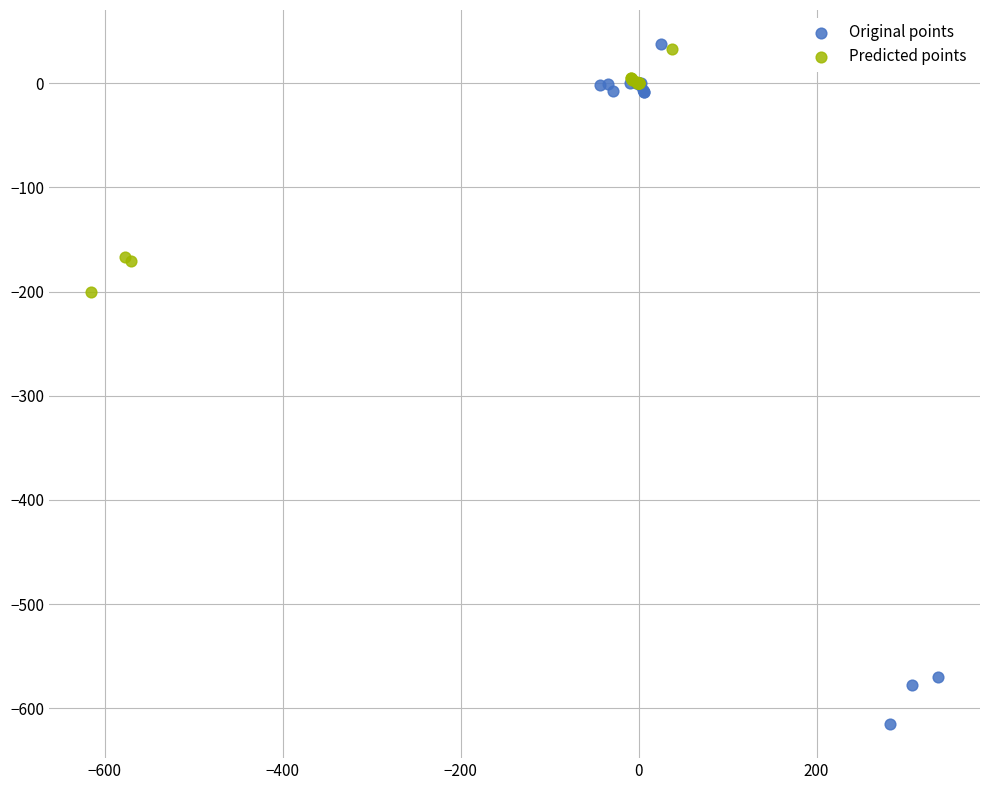

What are all the series names shown in the legend?

Original points, Predicted points